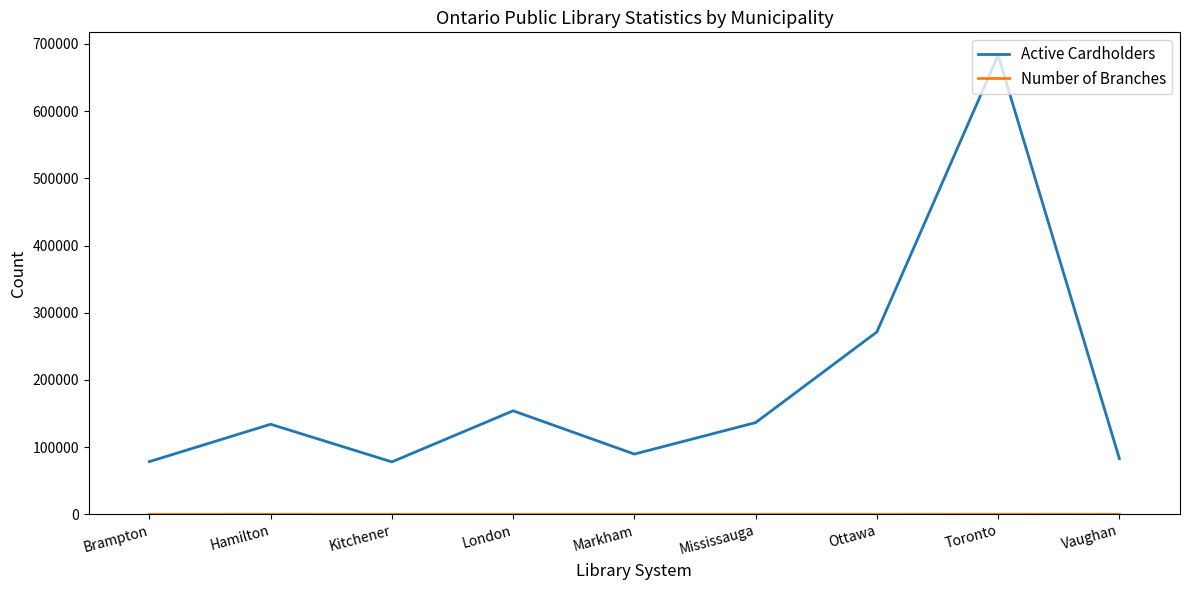

The value of Active Cardholders at Toronto is 683139. True or false?

True